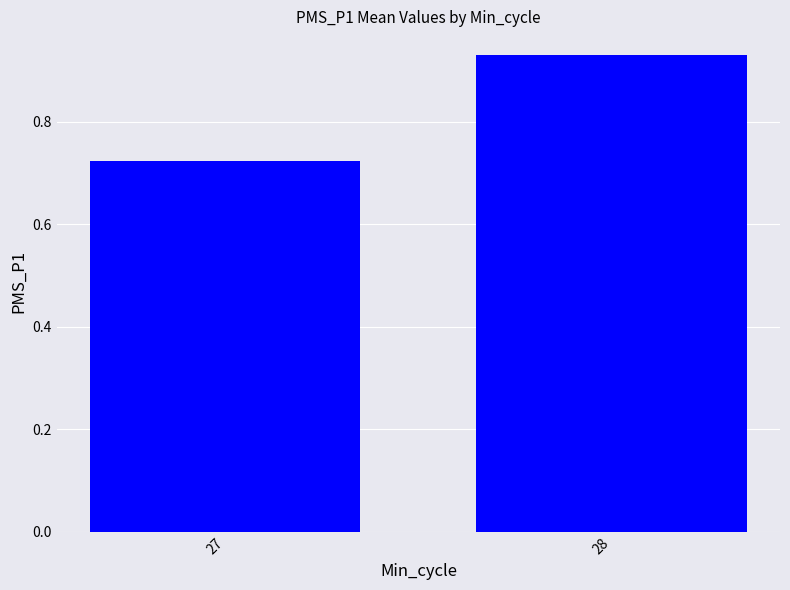

What is the change in value from 27 to 28?

+0.2